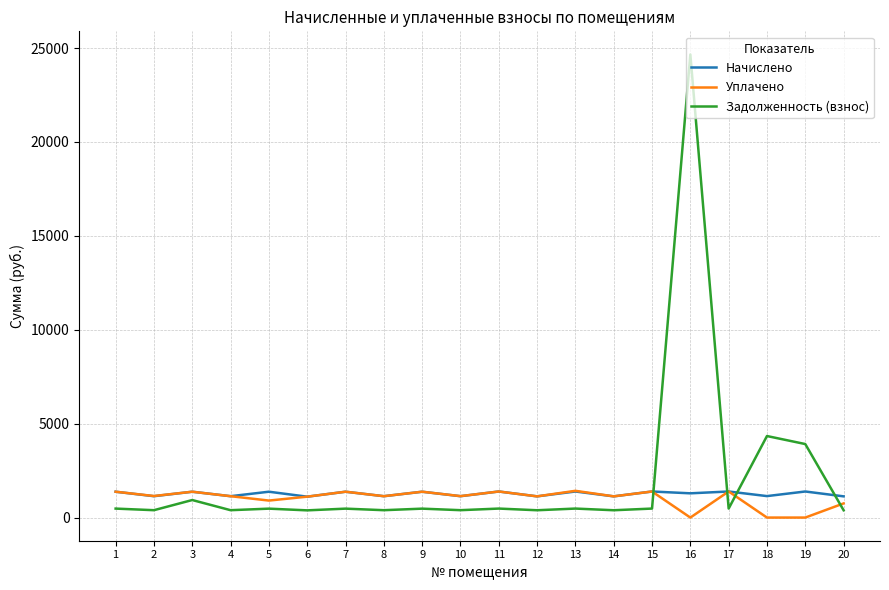

Which series has the largest range (max minus min)?

Задолженность (взнос)